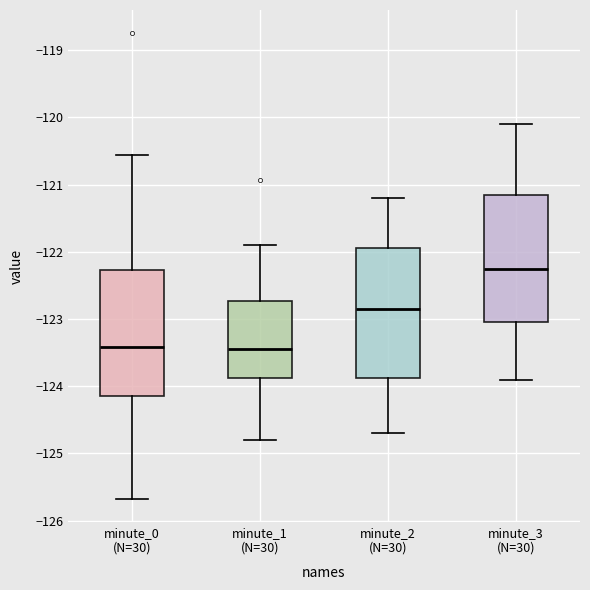

Reading left to right, transcribe this box plot: for each box, give where its median line is, the range the box spans, and where its two whiskers end, as read against the y-axis. The values are not printed on the chart, so give them approximately, as read against the axis.

minute_0 (N=30): median -123.4, box -124.1 to -122.3, whiskers -125.7 to -120.6
minute_1 (N=30): median -123.4, box -123.9 to -122.7, whiskers -124.8 to -121.9
minute_2 (N=30): median -122.8, box -123.9 to -121.9, whiskers -124.7 to -121.2
minute_3 (N=30): median -122.2, box -123.0 to -121.1, whiskers -123.9 to -120.1